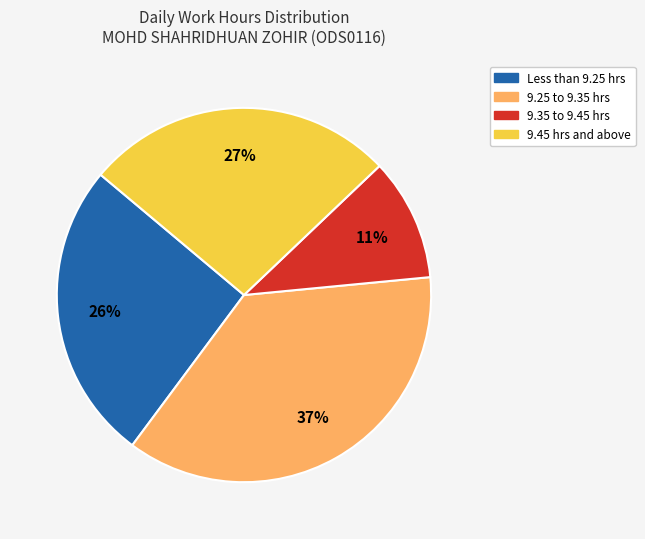

The 9.35 to 9.45 hrs slice represents 18% of the pie. True or false?

False